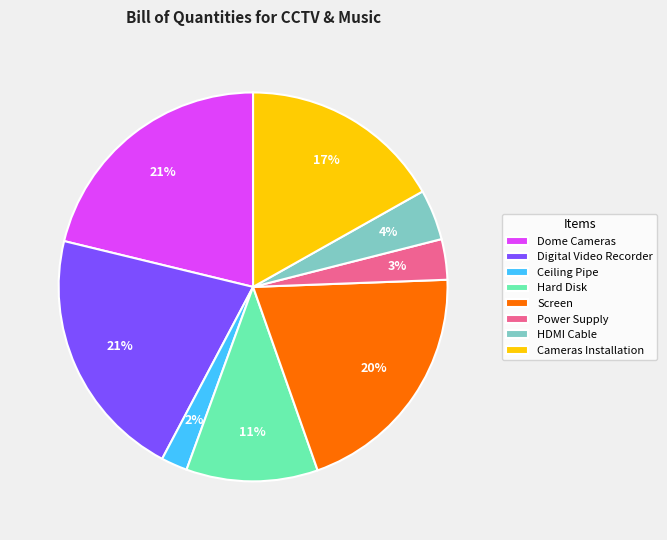

True or false: Cameras Installation accounts for 27% of the total.

False